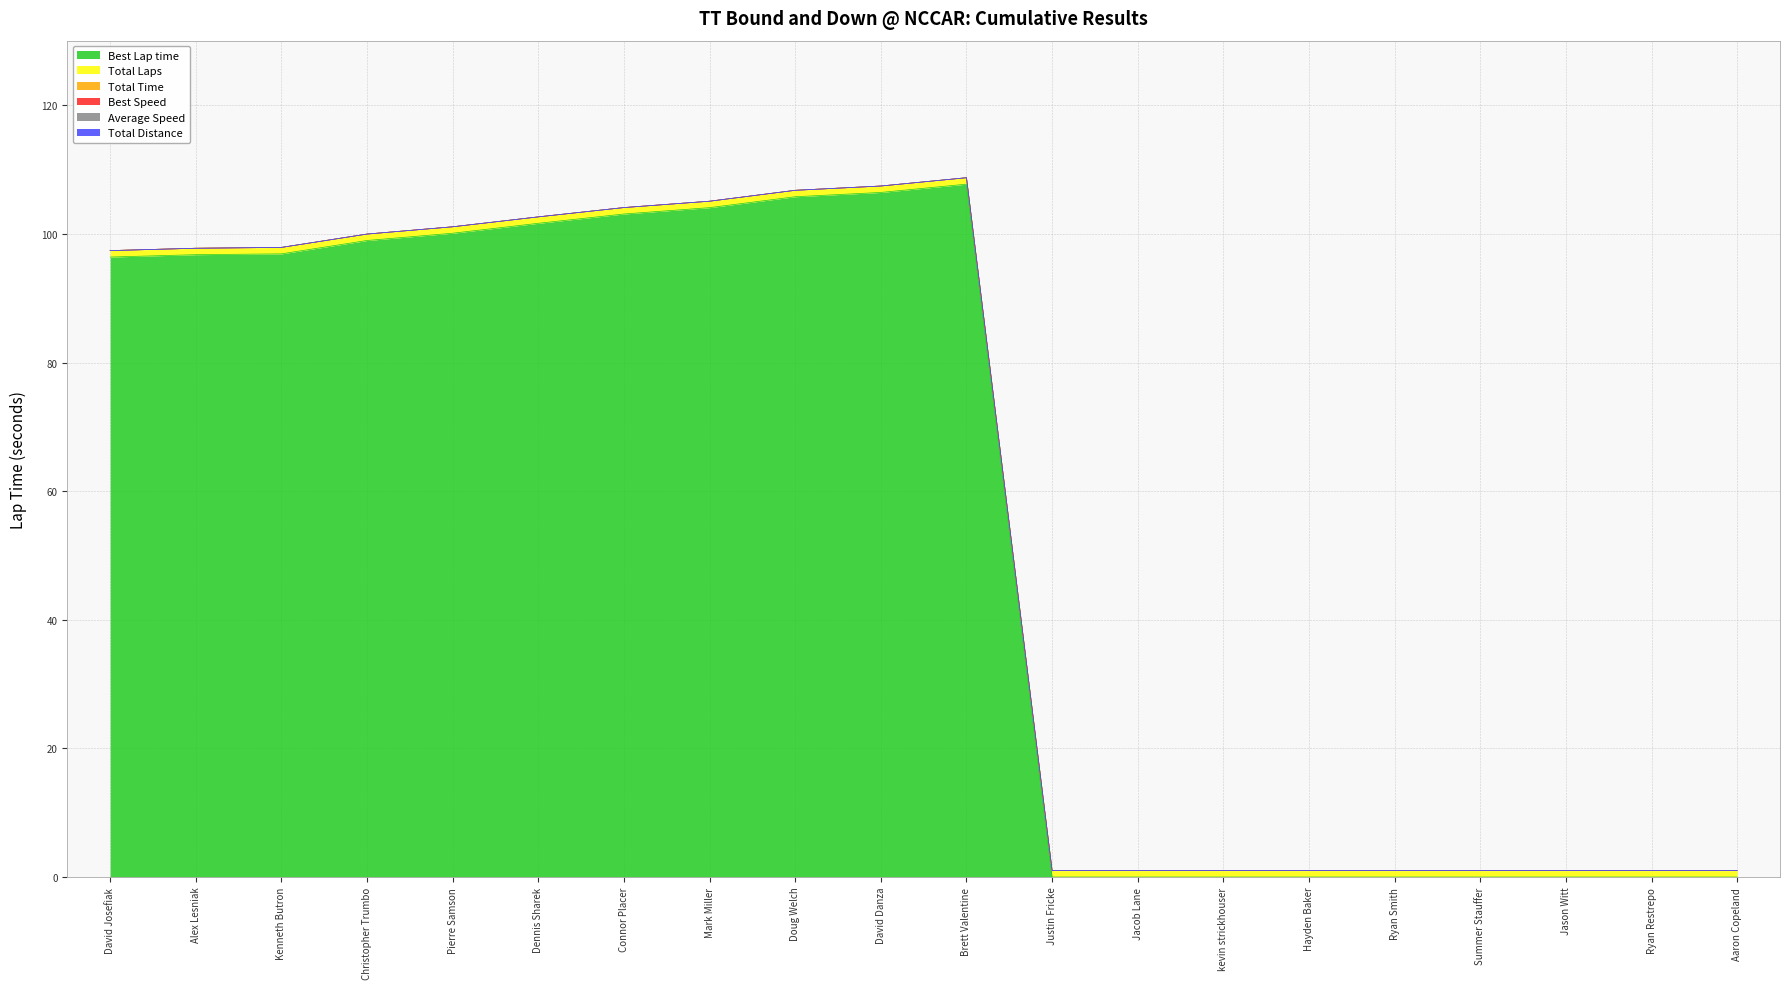

List the series in order of their peak value, highest first.

Best Lap time, Total Laps, Total Time, Best Speed, Average Speed, Total Distance